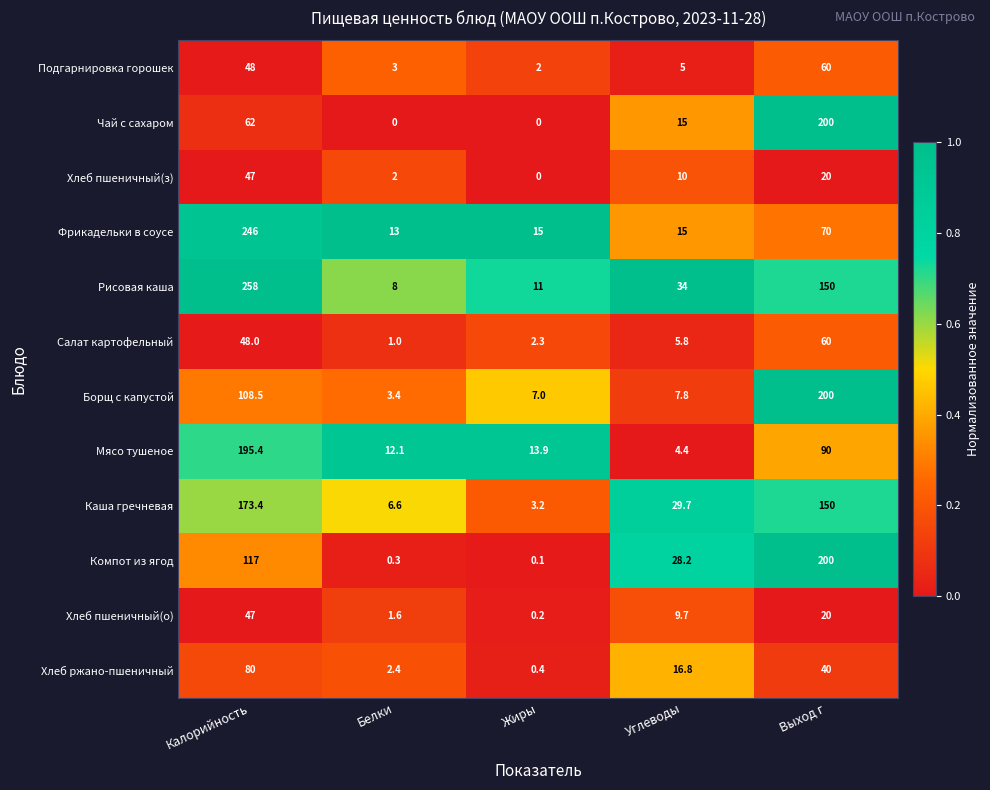

Which label corresponds to the largest value in the chart?

Калорийность